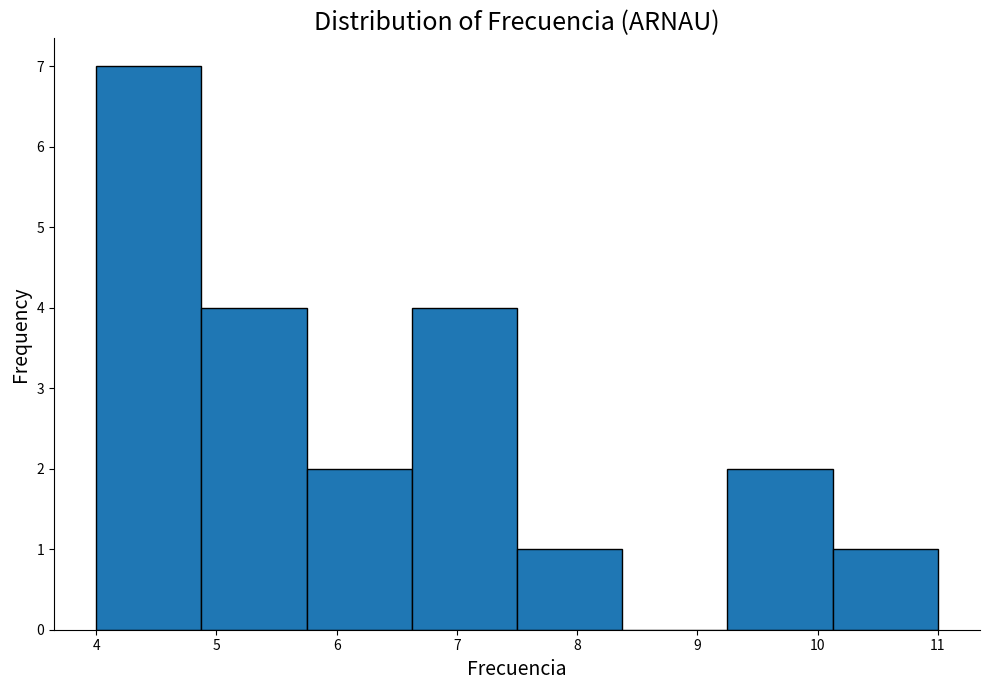

Over which range of the x-axis is the bar tallest?

4.0 to 4.9